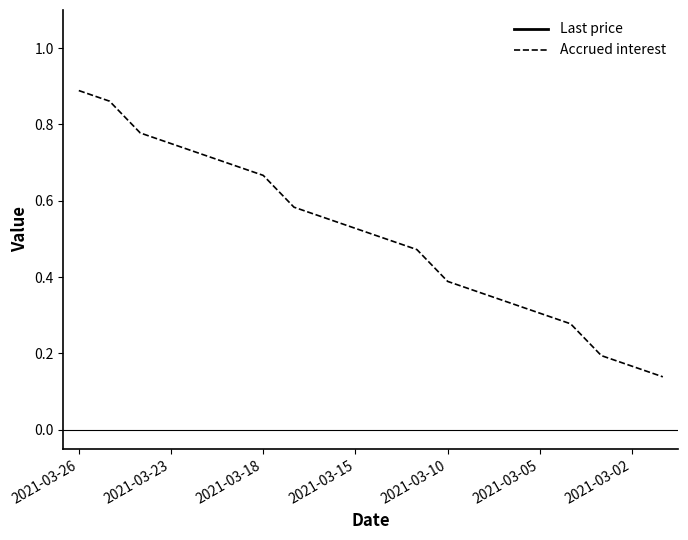

At which label does Accrued interest reach its peak?

2021-03-26